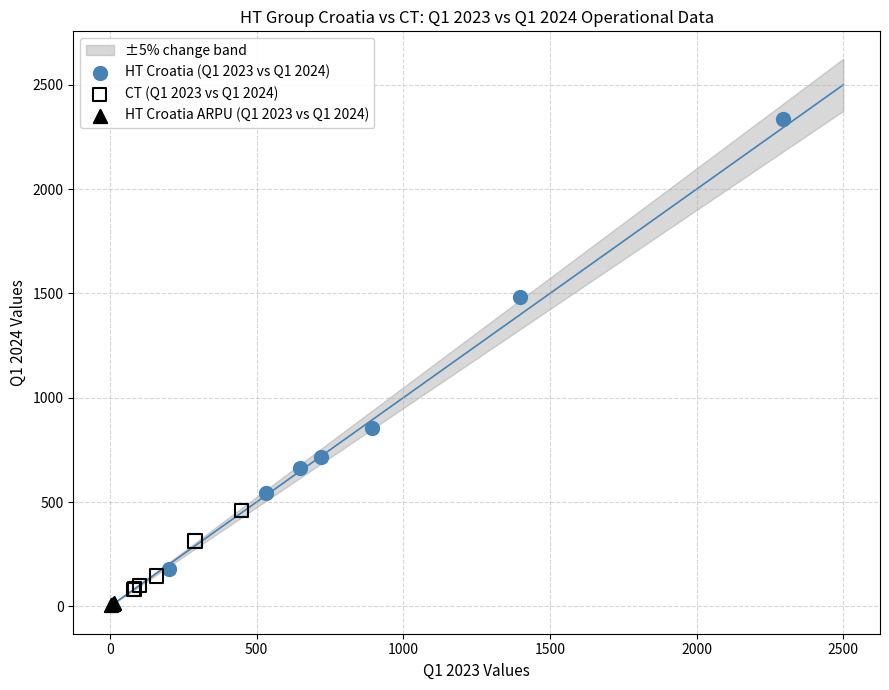

Which series has the largest Y range (max minus min)?

HT Croatia (Q1 2023 vs Q1 2024)